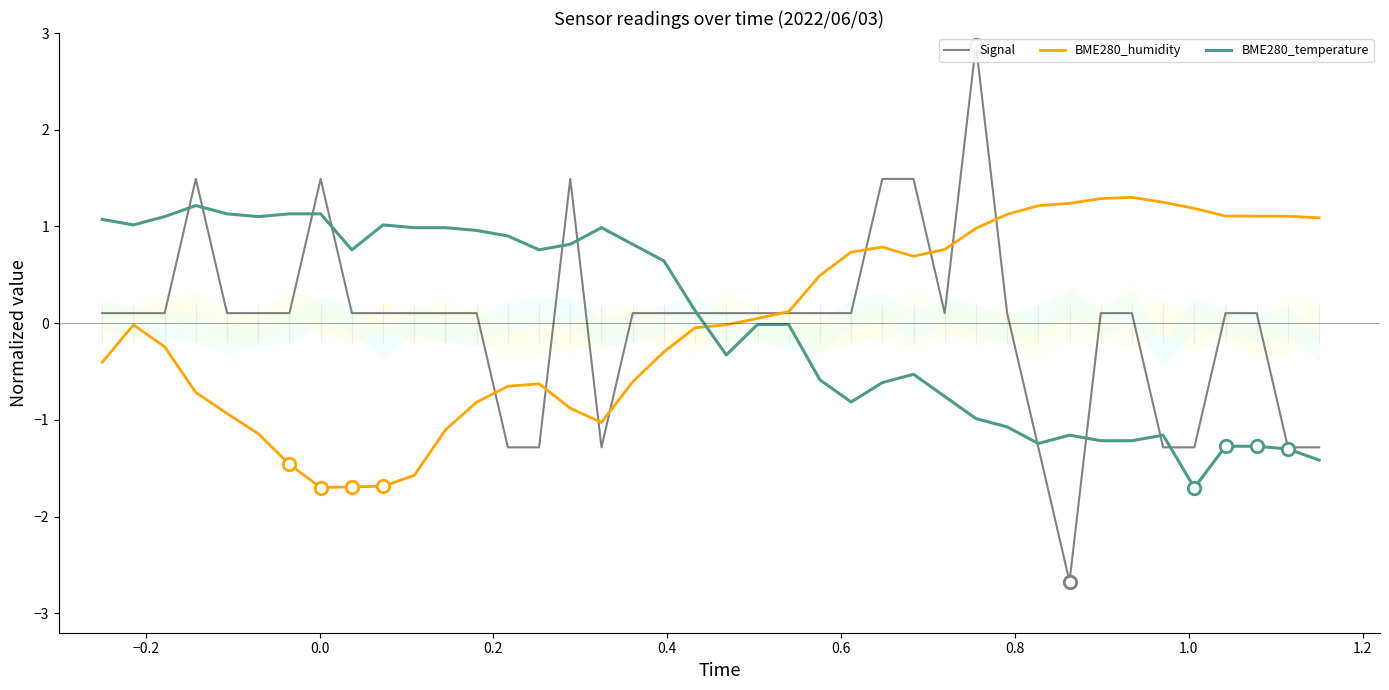

What is the maximum value for BME280_humidity?

1.3